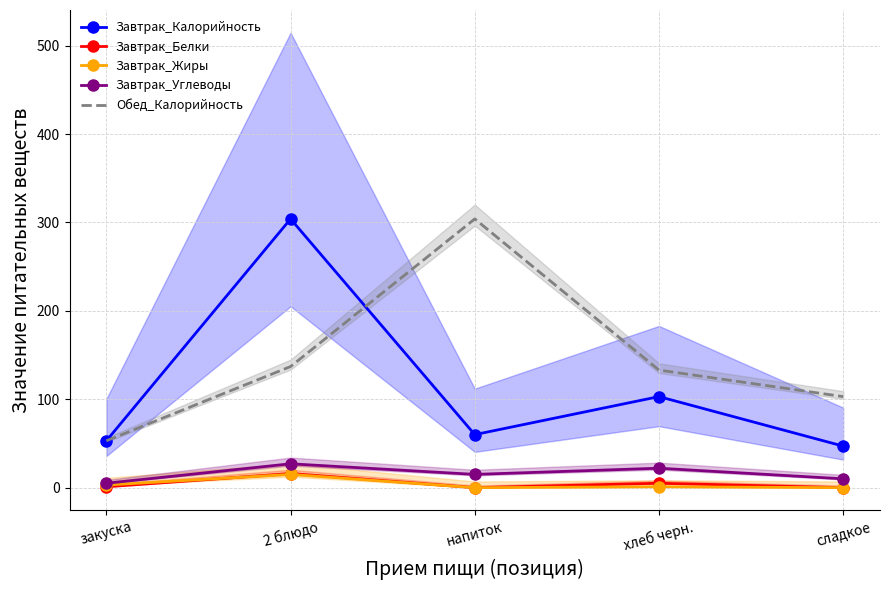

What is the total value across all series at закуска?

115